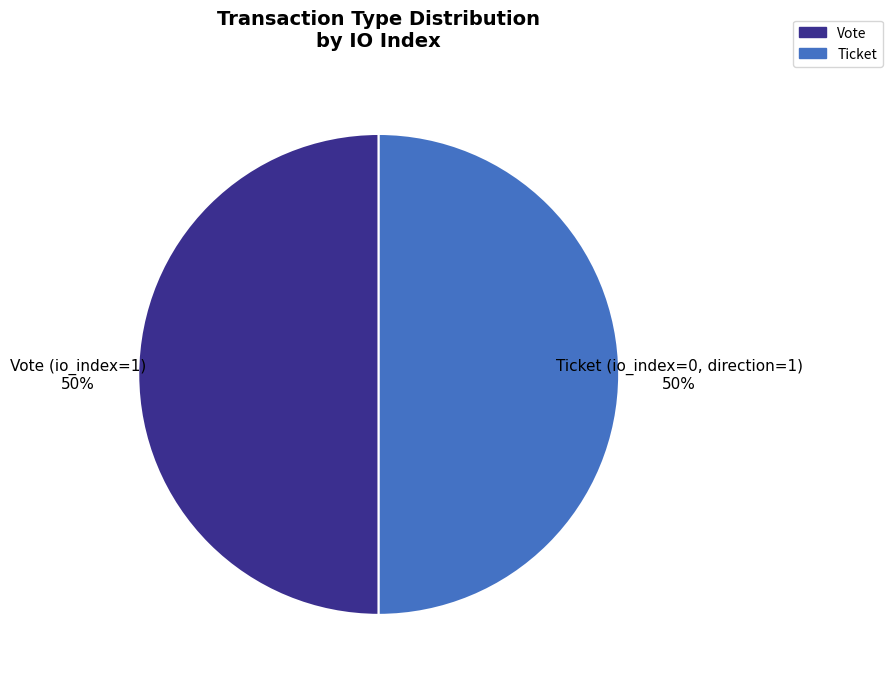

How many slices are in this pie chart?

2